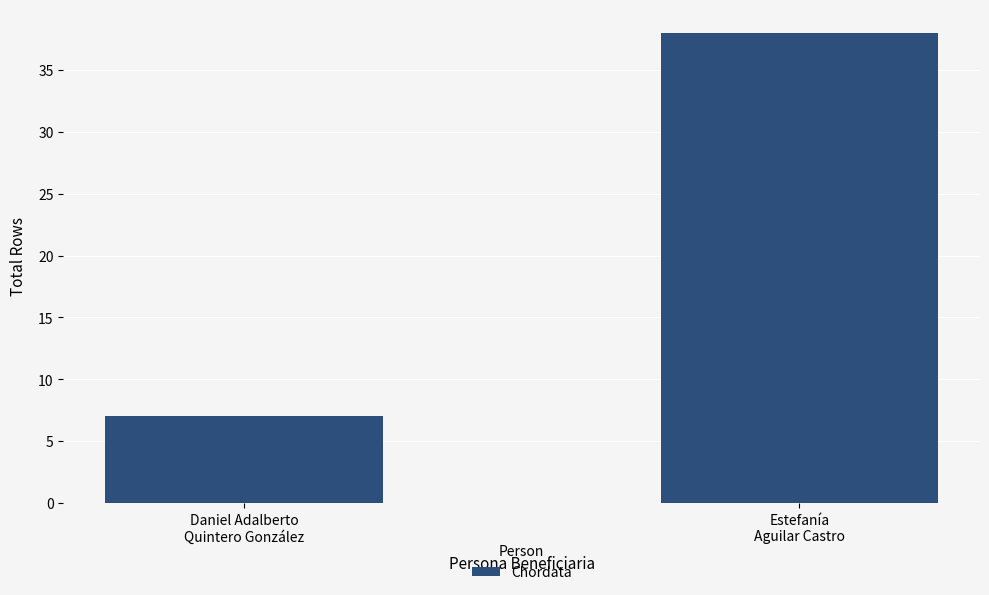

What is the label of the 1st bar from the left?

Daniel Adalberto
Quintero González